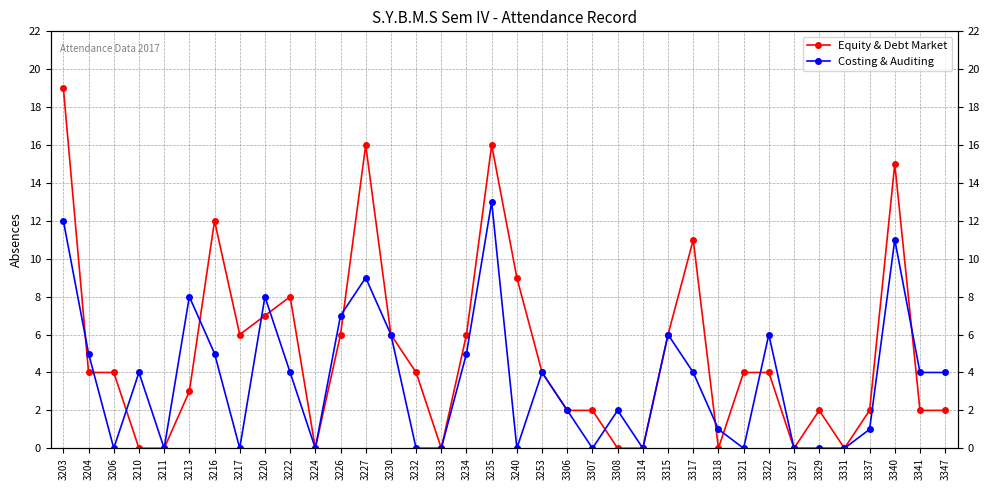

At which category does Costing & Auditing reach its first local peak?

3210